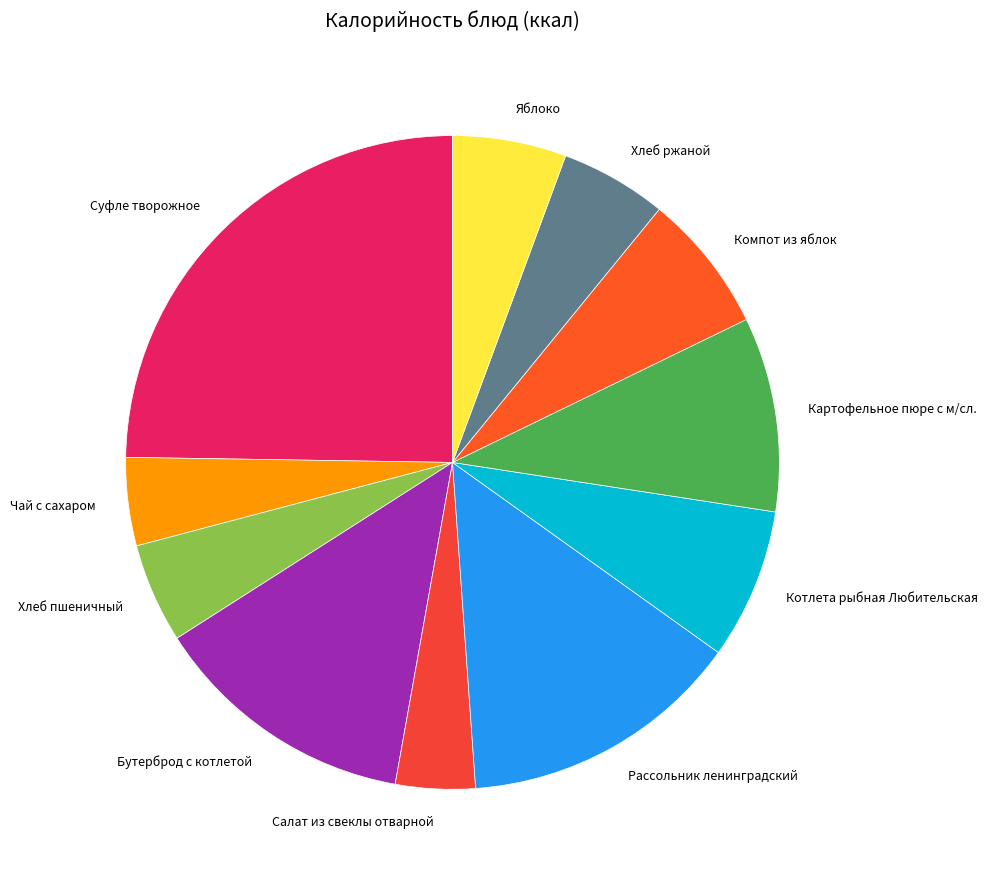

Is the sum of Котлета рыбная Любительская and Суфле творожное greater than half?

No